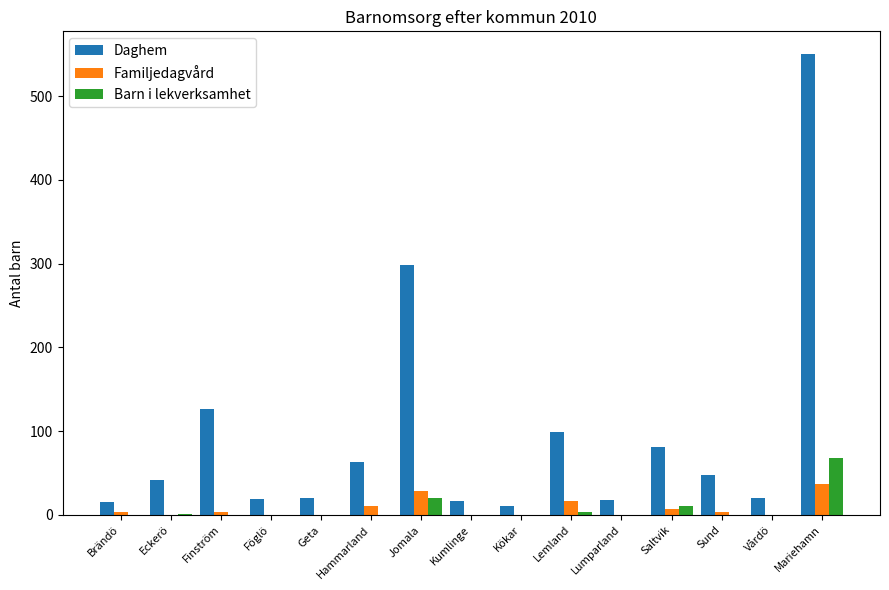

Are the bars horizontal?

No